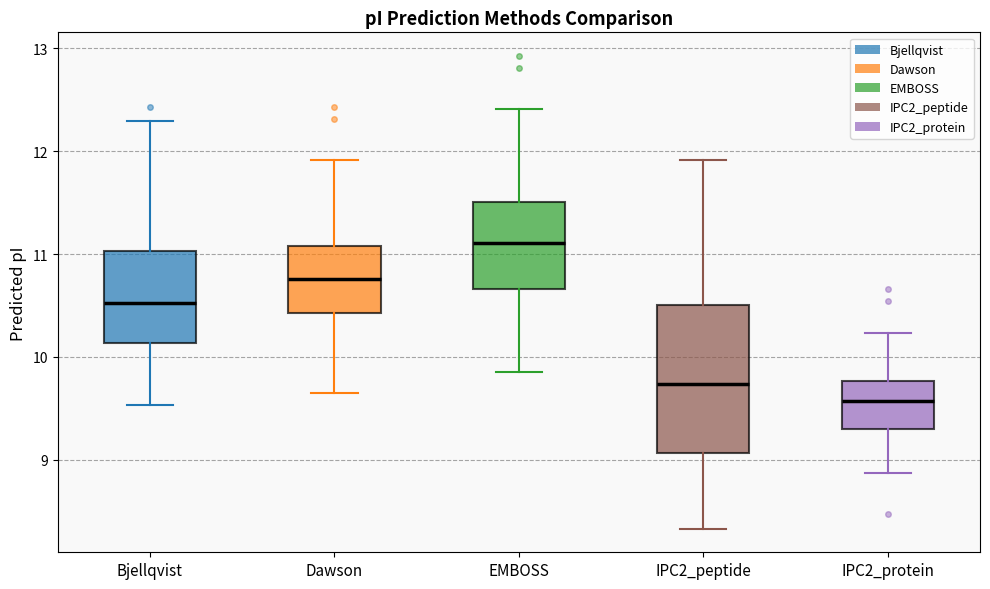

Which box is the tallest, from its lower edge to its upper edge?

IPC2_peptide